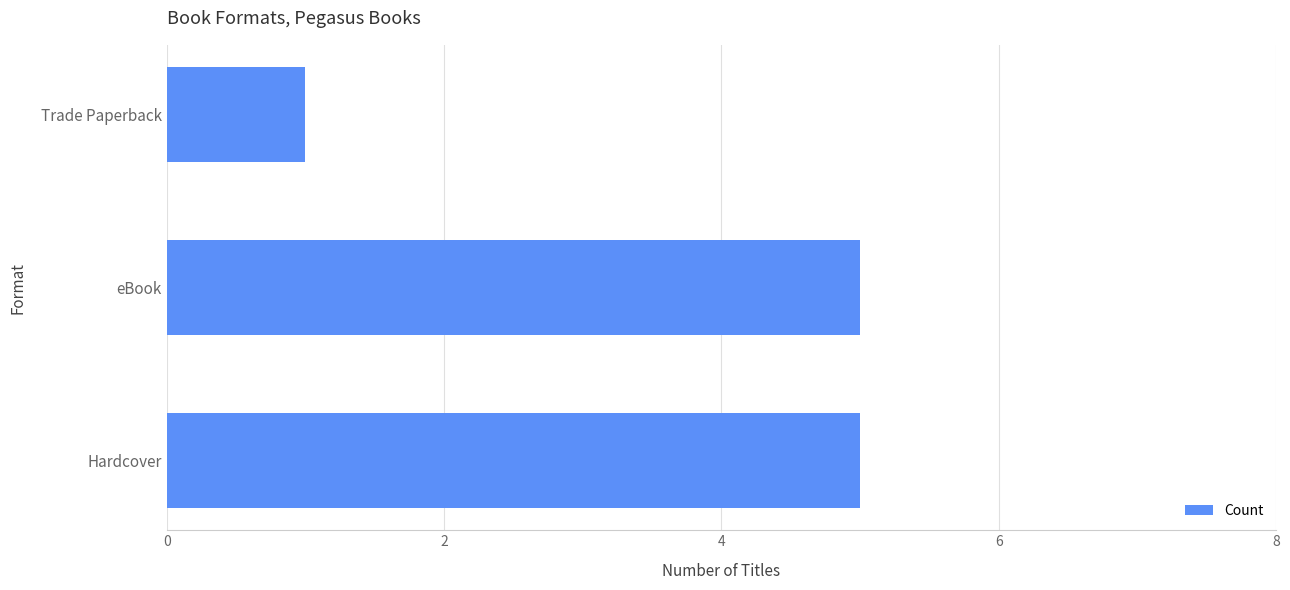

Are the bars grouped side by side (vs. stacked)?

No